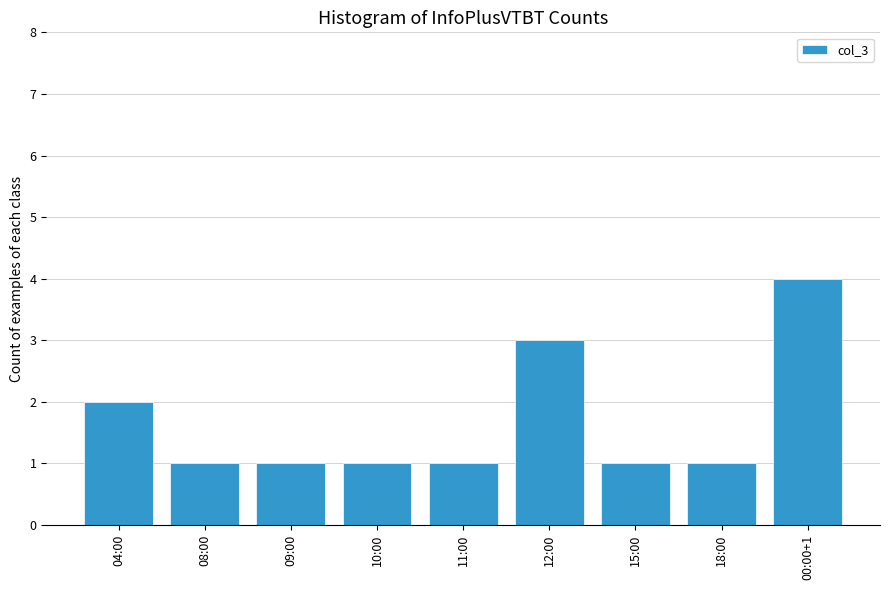

What is the label of the 4th bar from the left?

10:00